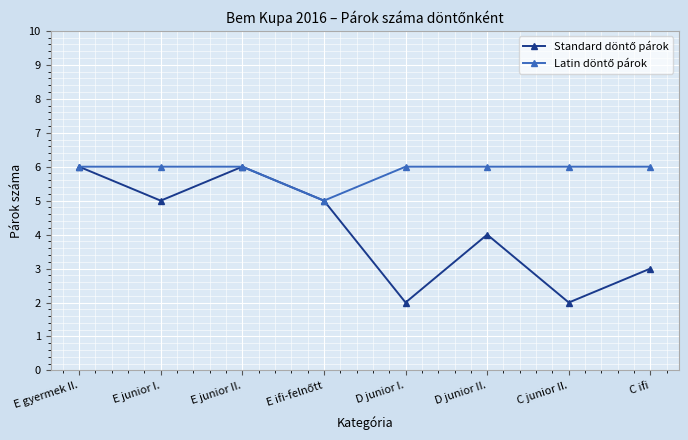

What position from the left is D junior II.?

6